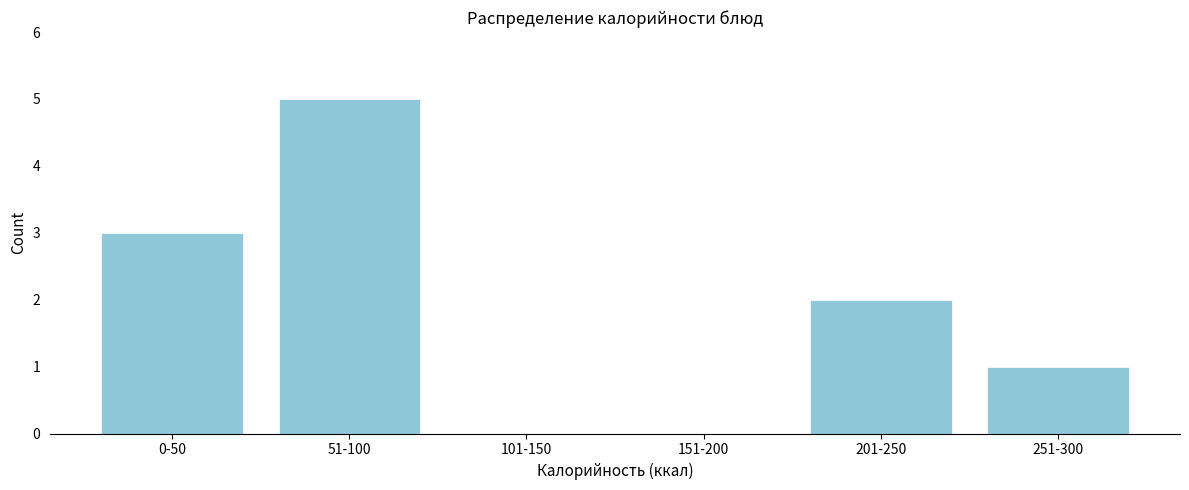

Reading left to right, what are all the values shown in this chart?

0-50=3	51-100=5	101-150=0	151-200=0	201-250=2	251-300=1